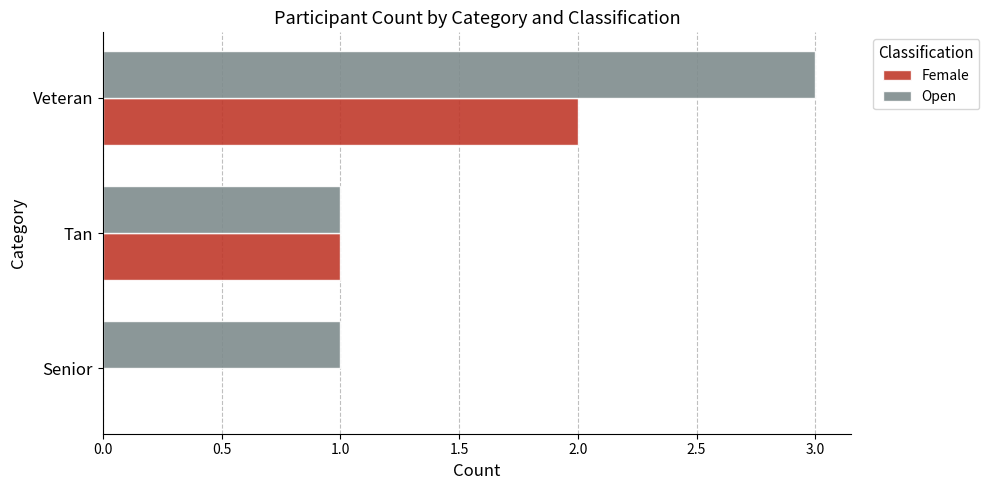

At which category is the sum across all series the highest?

Veteran